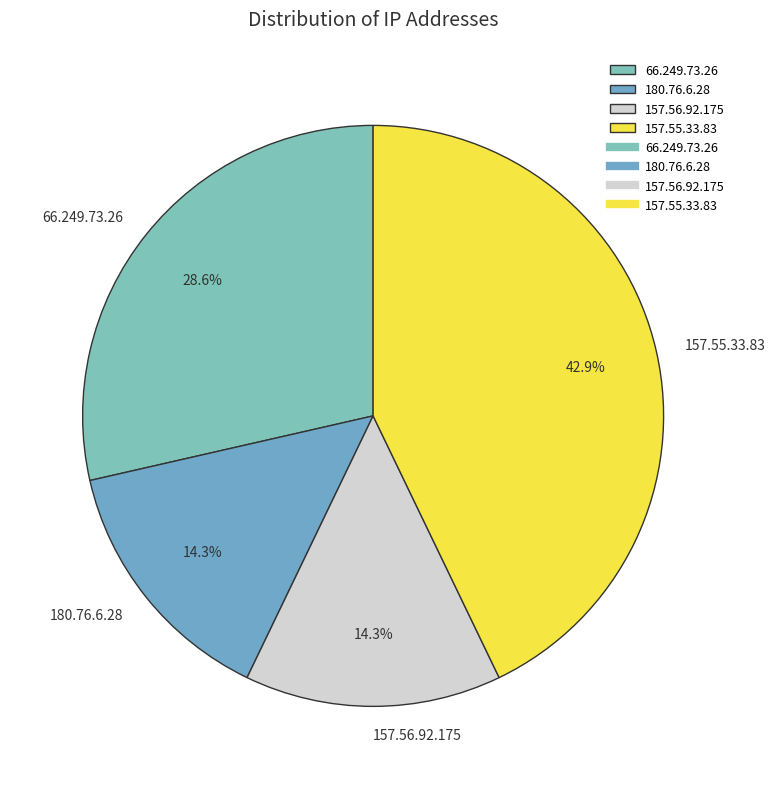

To the nearest percent, what is the combined percentage of 157.55.33.83 and 66.249.73.26?

71%